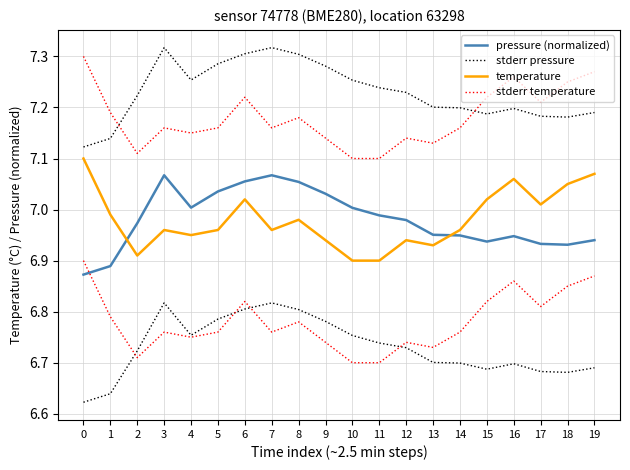

What is the total value across all series at 11?

28.2